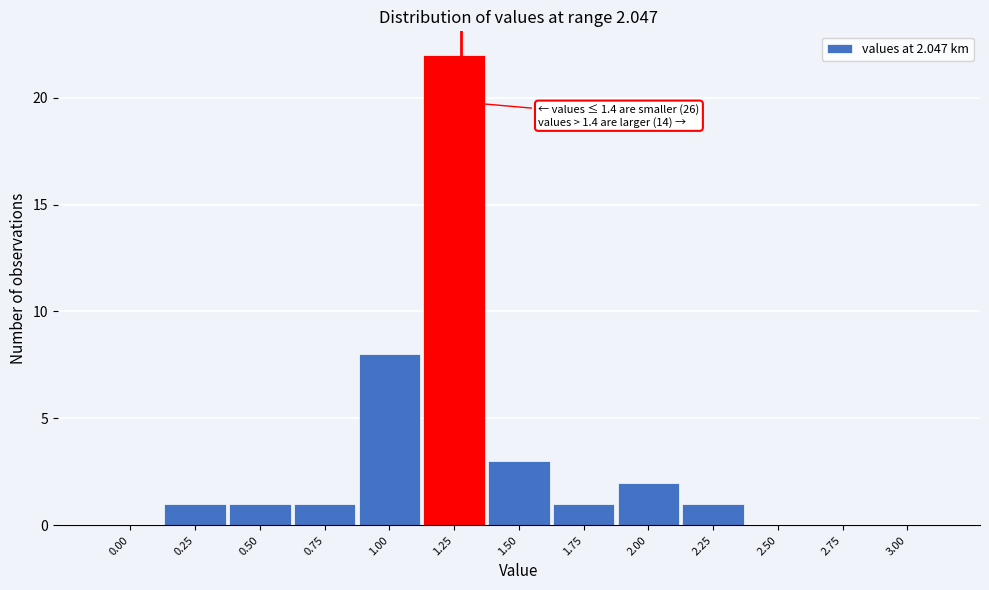

Reading left to right, what are all the values shown in this chart?

0.00=0	0.25=1	0.50=1	0.75=1	1.00=8	1.25=22	1.50=3	1.75=1	2.00=2	2.25=1	2.50=0	2.75=0	3.00=0